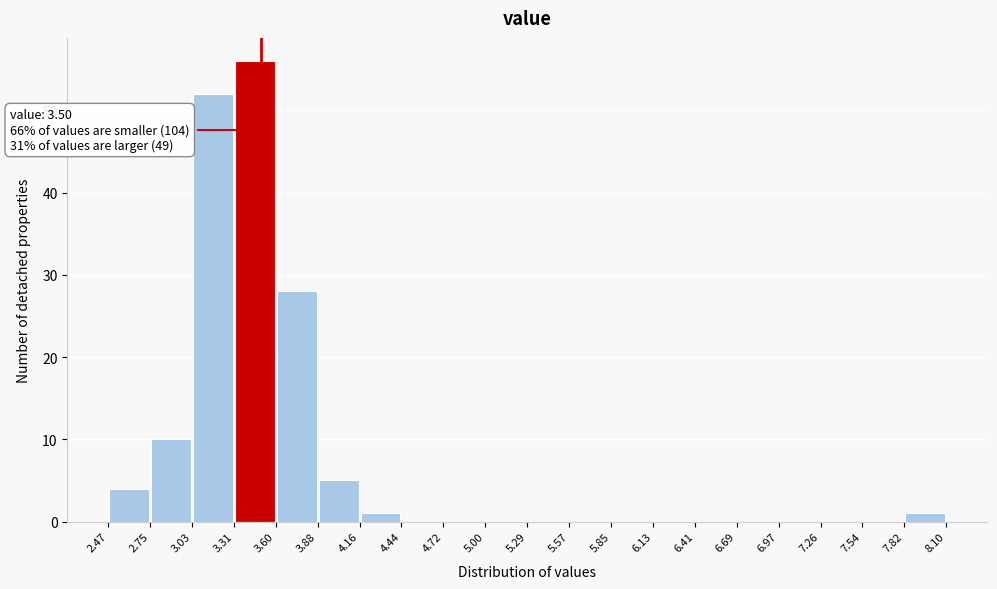

Which range on the x-axis has the tallest bar?

3.31 to 3.60